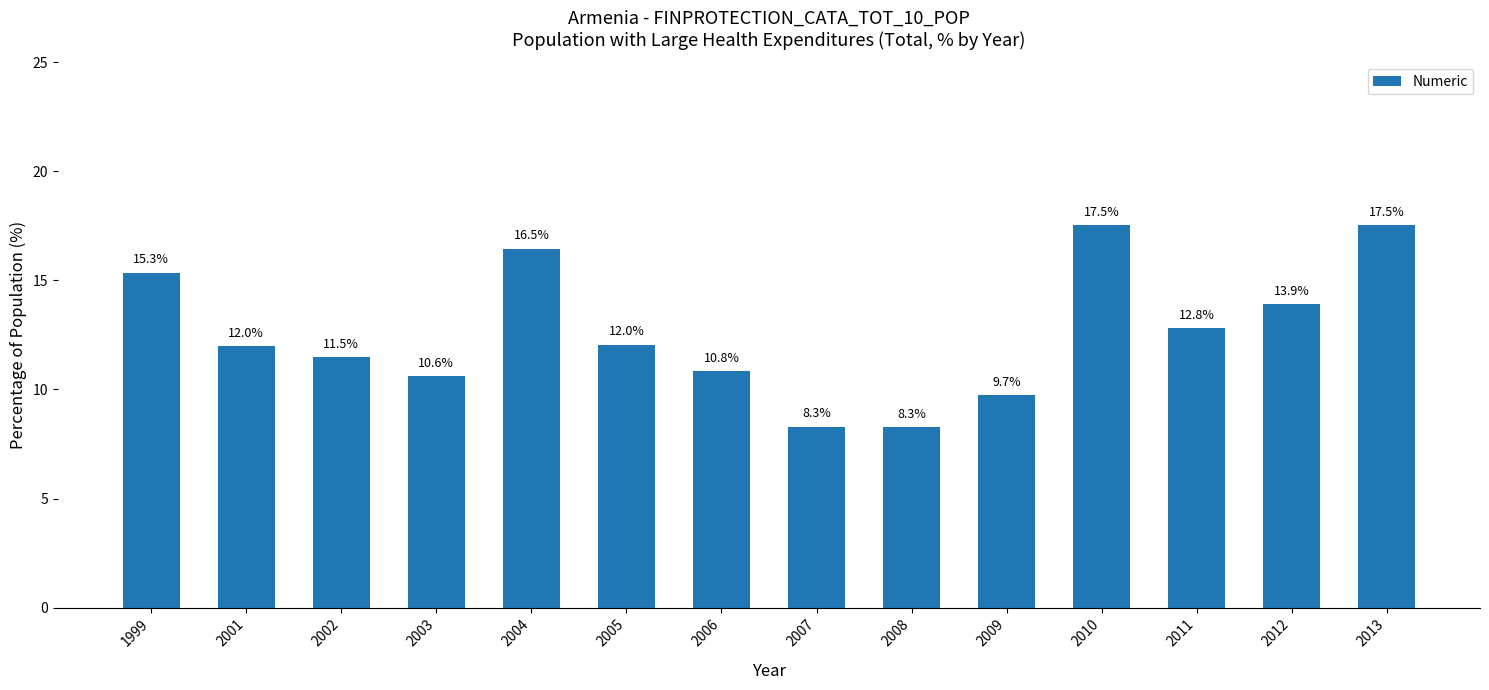

How many categories are shown in the chart?

14